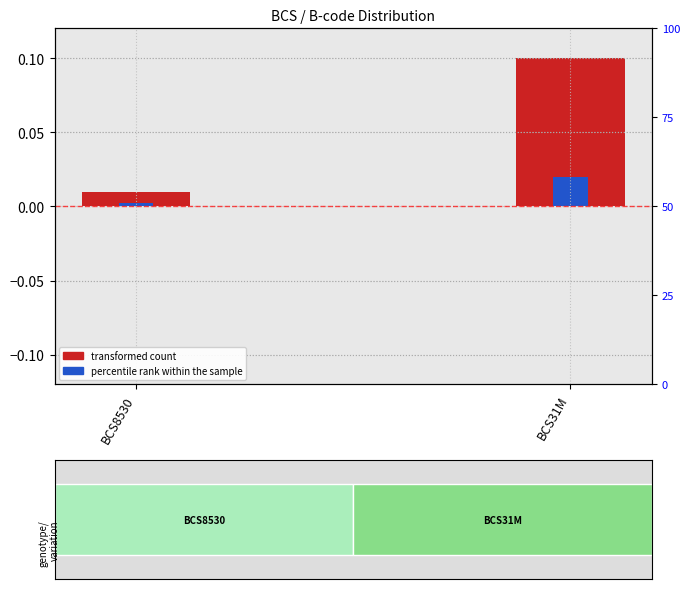

What is the difference between the transformed count values at BCS8530 and BCS31M?

0.1